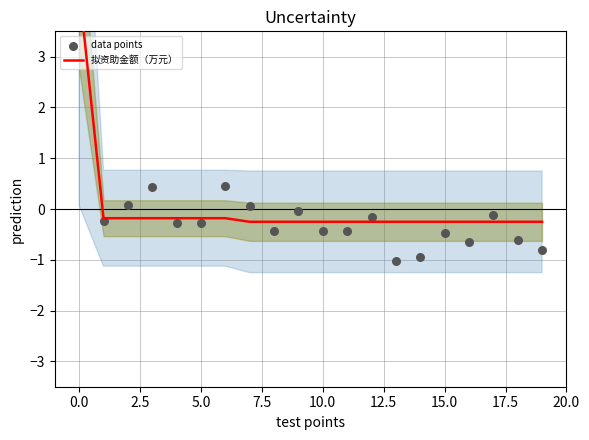

Which series has the largest total across all categories?

拟资助金额（万元）